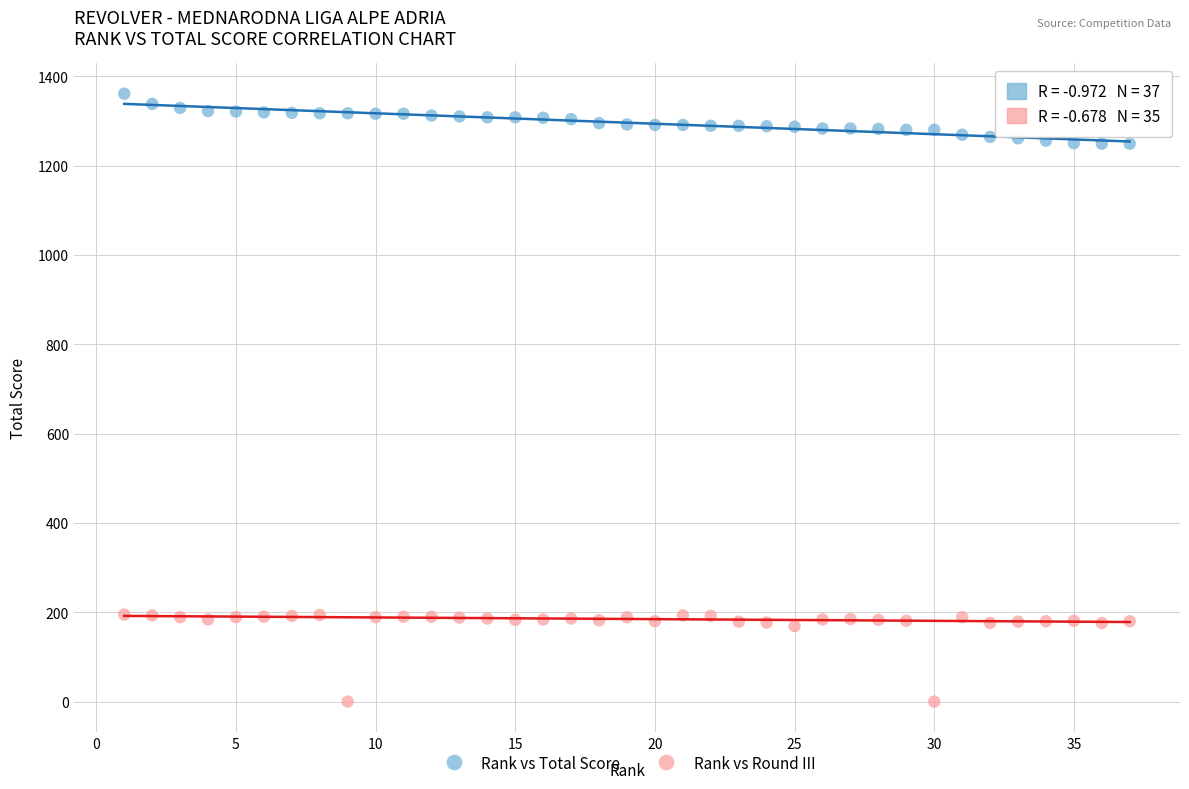

Which series reaches the minimum Y coordinate?

Rank vs Round III